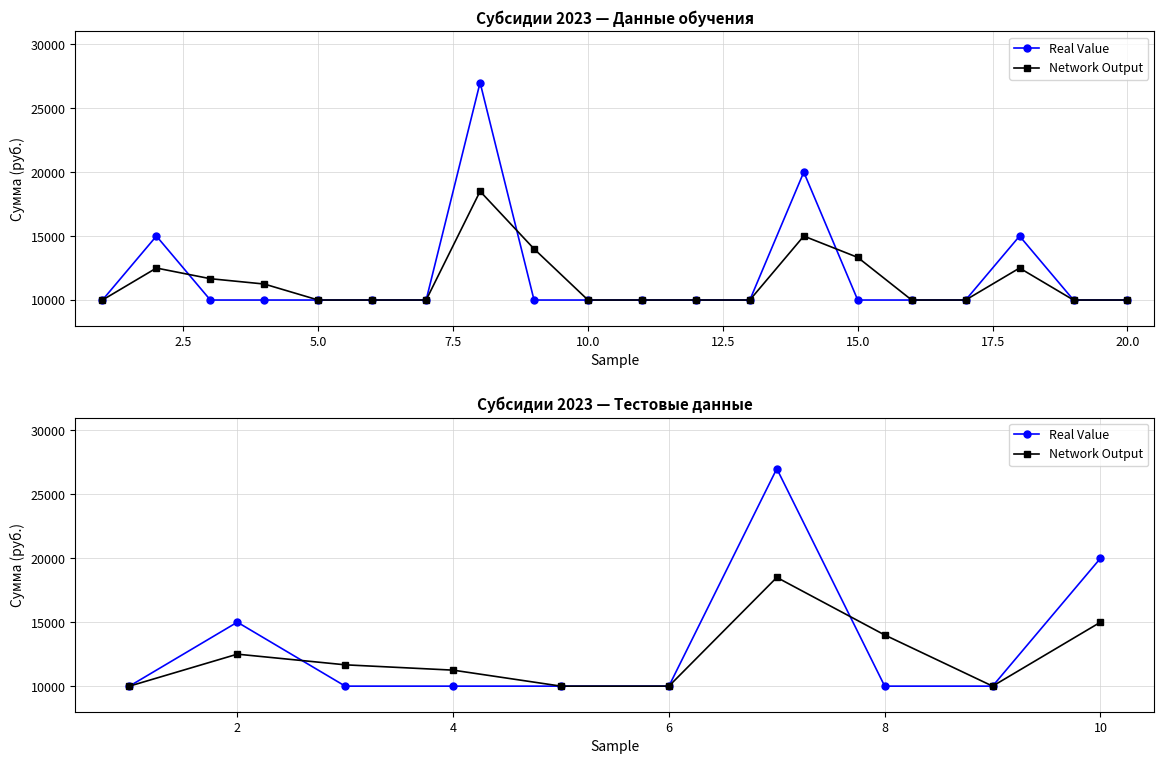

True or false: Network Output has a value of 26850 at 10.

False